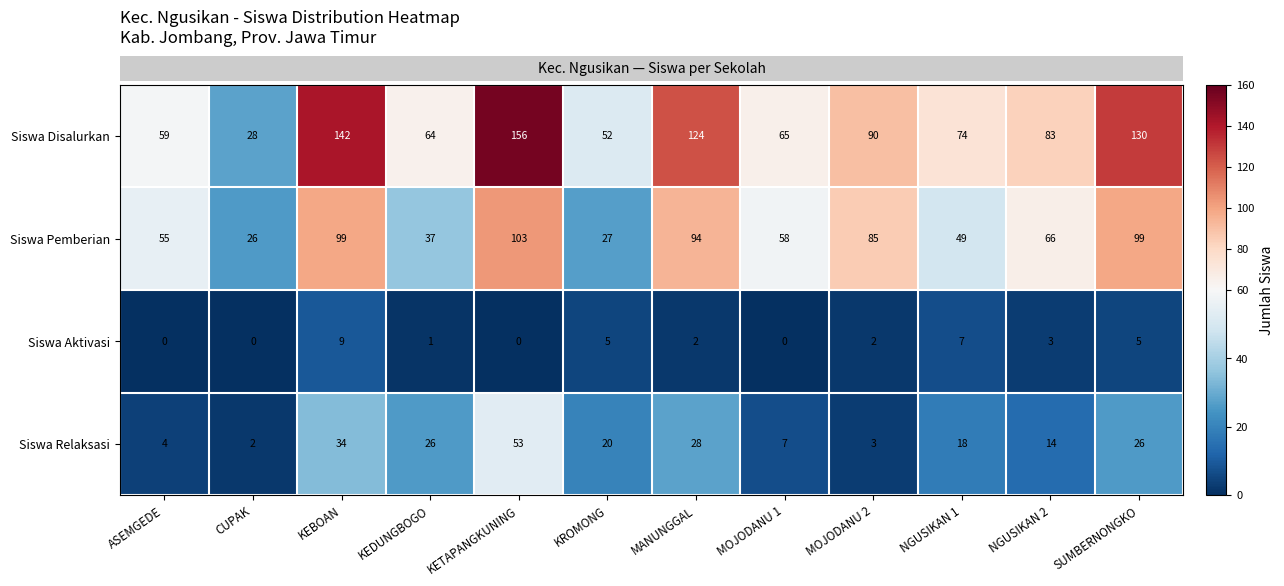

Which series has the widest spread of values?

Siswa Disalurkan